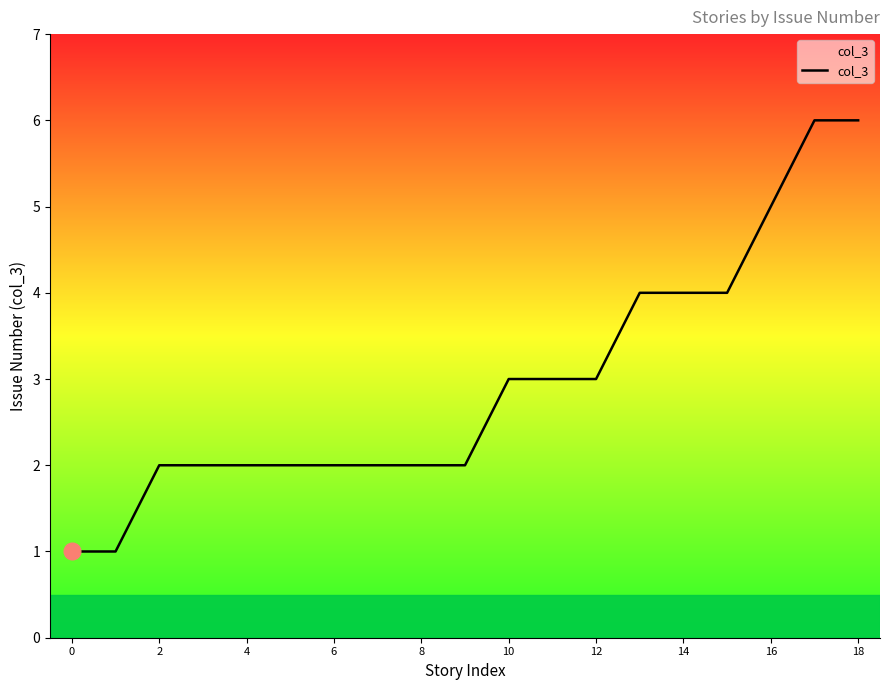

What is the maximum value shown in the chart?

6